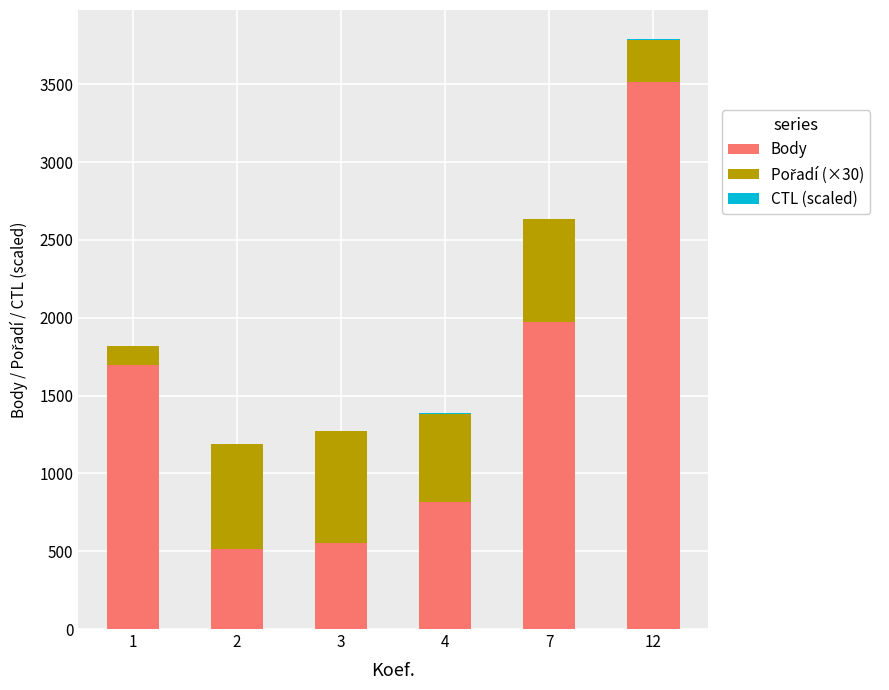

What is the highest value of the Body series?

3515.0